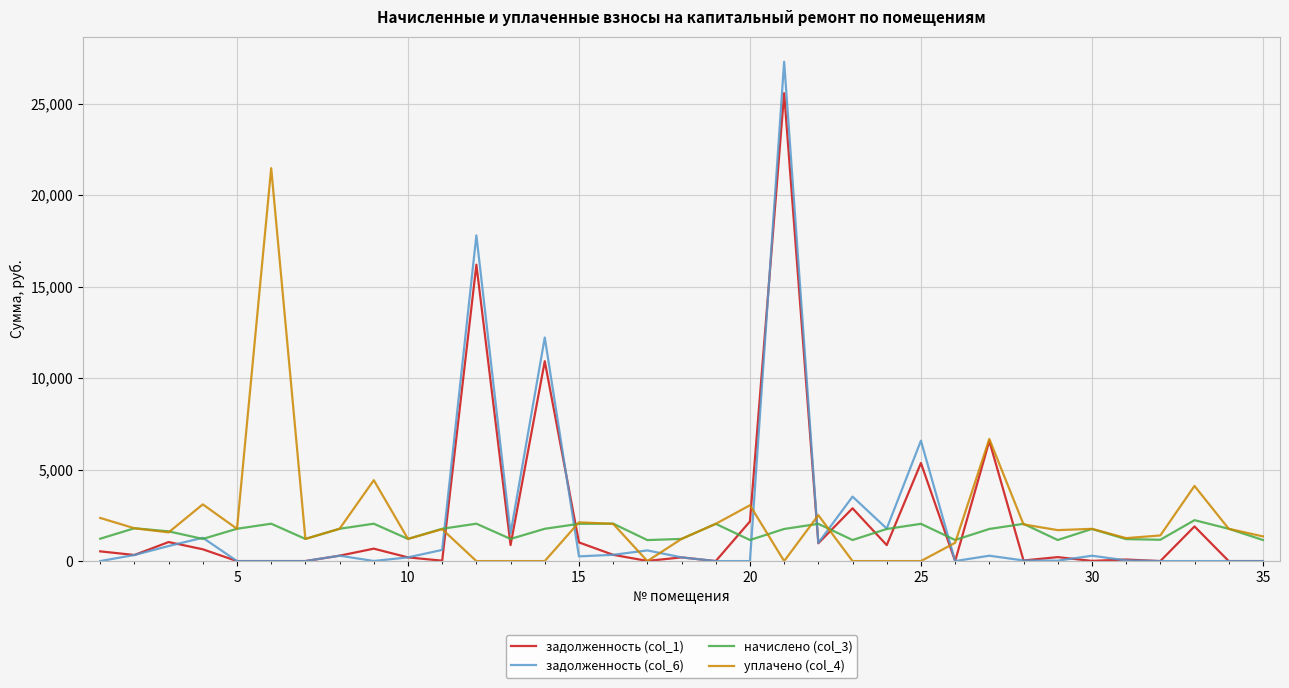

Rank the series by their maximum value, from lowest to highest.

начислено (col_3), уплачено (col_4), задолженность (col_1), задолженность (col_6)